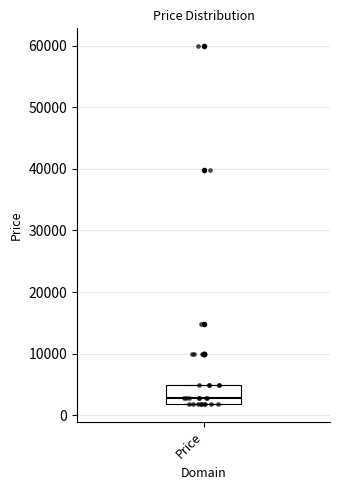

Read this box plot against the y-axis: the position of the median line, the range covered by the box, and the ends of both whiskers. The values are not printed on the chart, so give them approximately, as read against the axis.

median 3000, box 2000 to 5000, whiskers 2000 to 5000